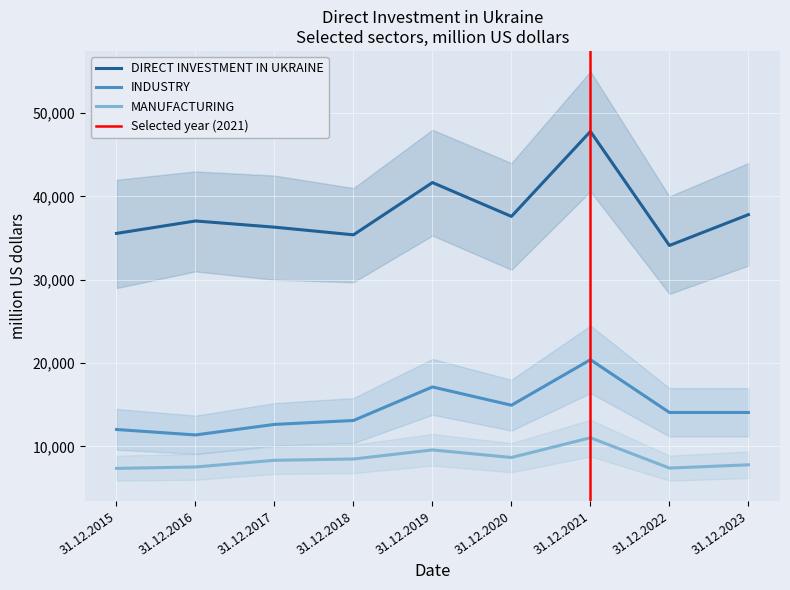

What is the value of the DIRECT INVESTMENT IN UKRAINE point at the 2nd from the left?

37054.4